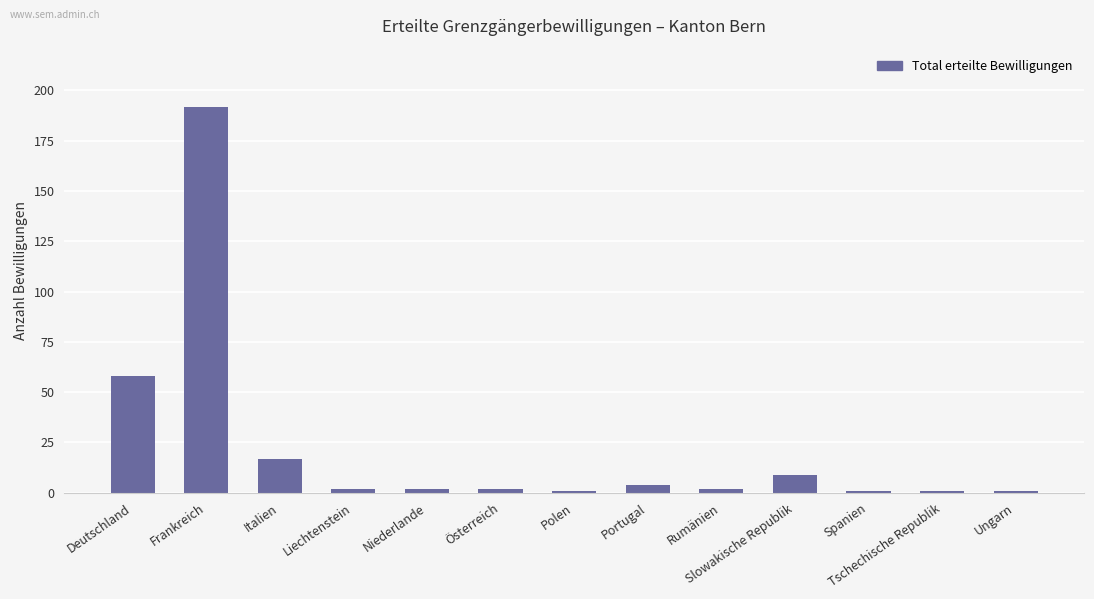

What is the difference between the second highest and second lowest values?

57